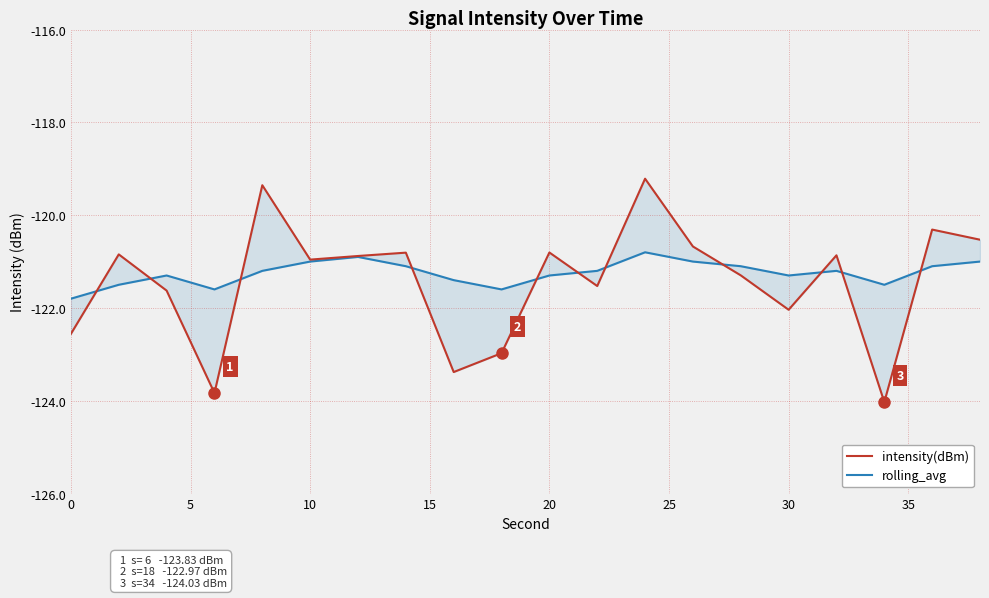

Rank the series by their maximum value, from highest to lowest.

intensity(dBm), rolling_avg